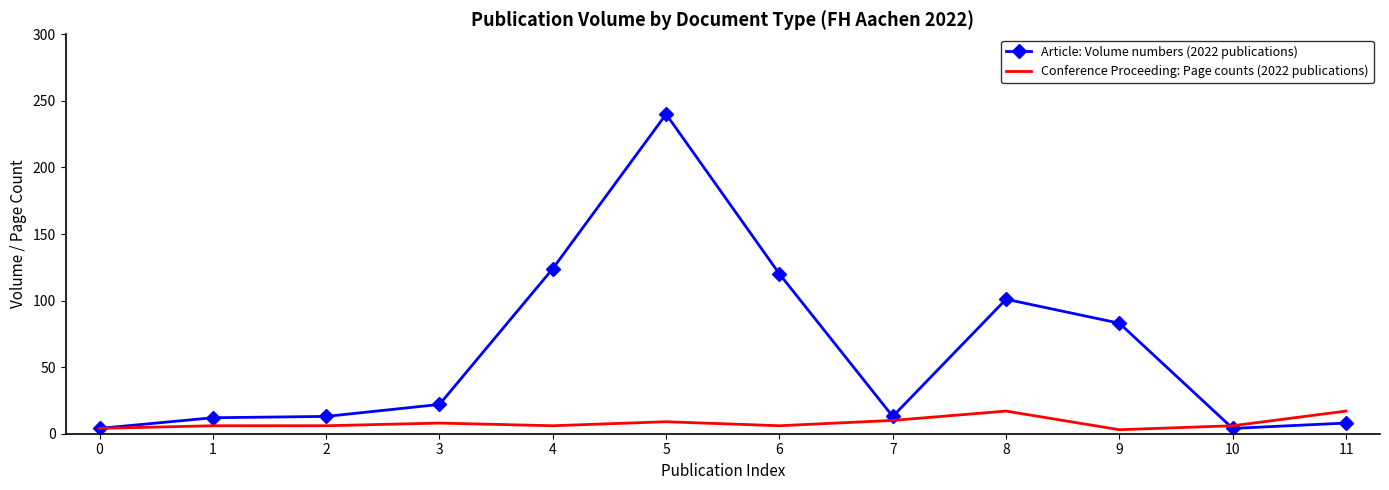

Which category has the highest value across all series?

5